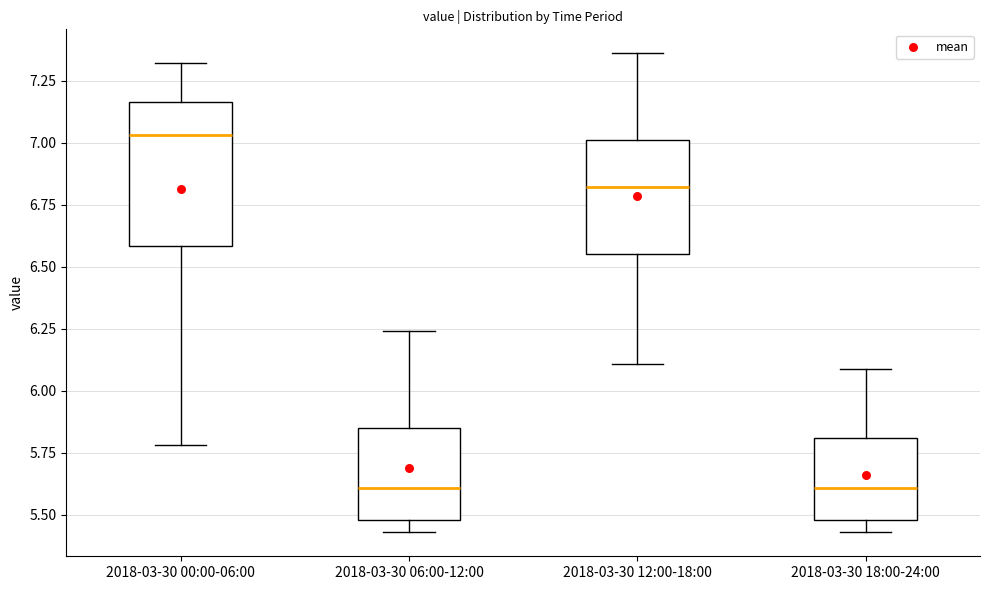

Reading left to right, read every box against the y-axis: the position of its median line, the range the box covers, and the ends of its whiskers. The values are not printed on the chart, so give them approximately, as read against the axis.

2018-03-30 00:00-06:00: median 7.05, box 6.60 to 7.15, whiskers 5.80 to 7.30
2018-03-30 06:00-12:00: median 5.60, box 5.50 to 5.85, whiskers 5.45 to 6.25
2018-03-30 12:00-18:00: median 6.80, box 6.55 to 7.00, whiskers 6.10 to 7.35
2018-03-30 18:00-24:00: median 5.60, box 5.50 to 5.80, whiskers 5.45 to 6.10